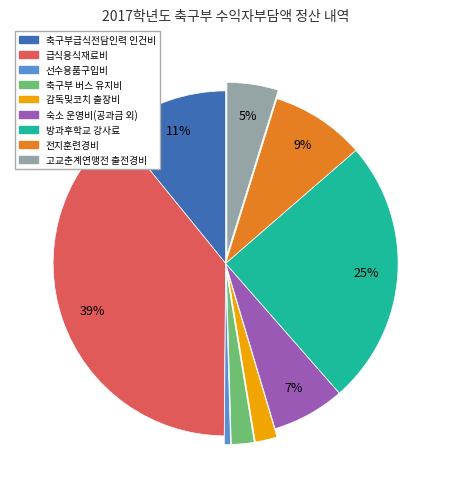

Is the sum of 전지훈련경비 and 급식용식재료비 greater than half?

No